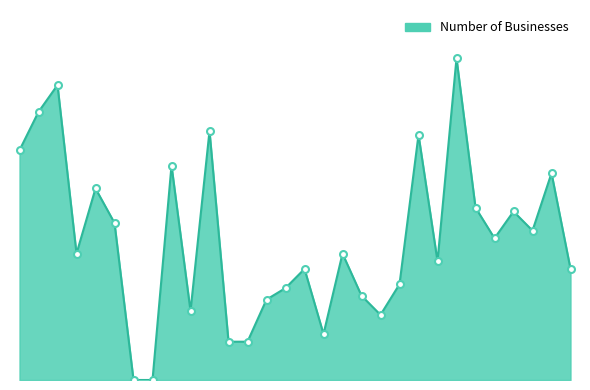

Does the chart have visible grid lines?

No